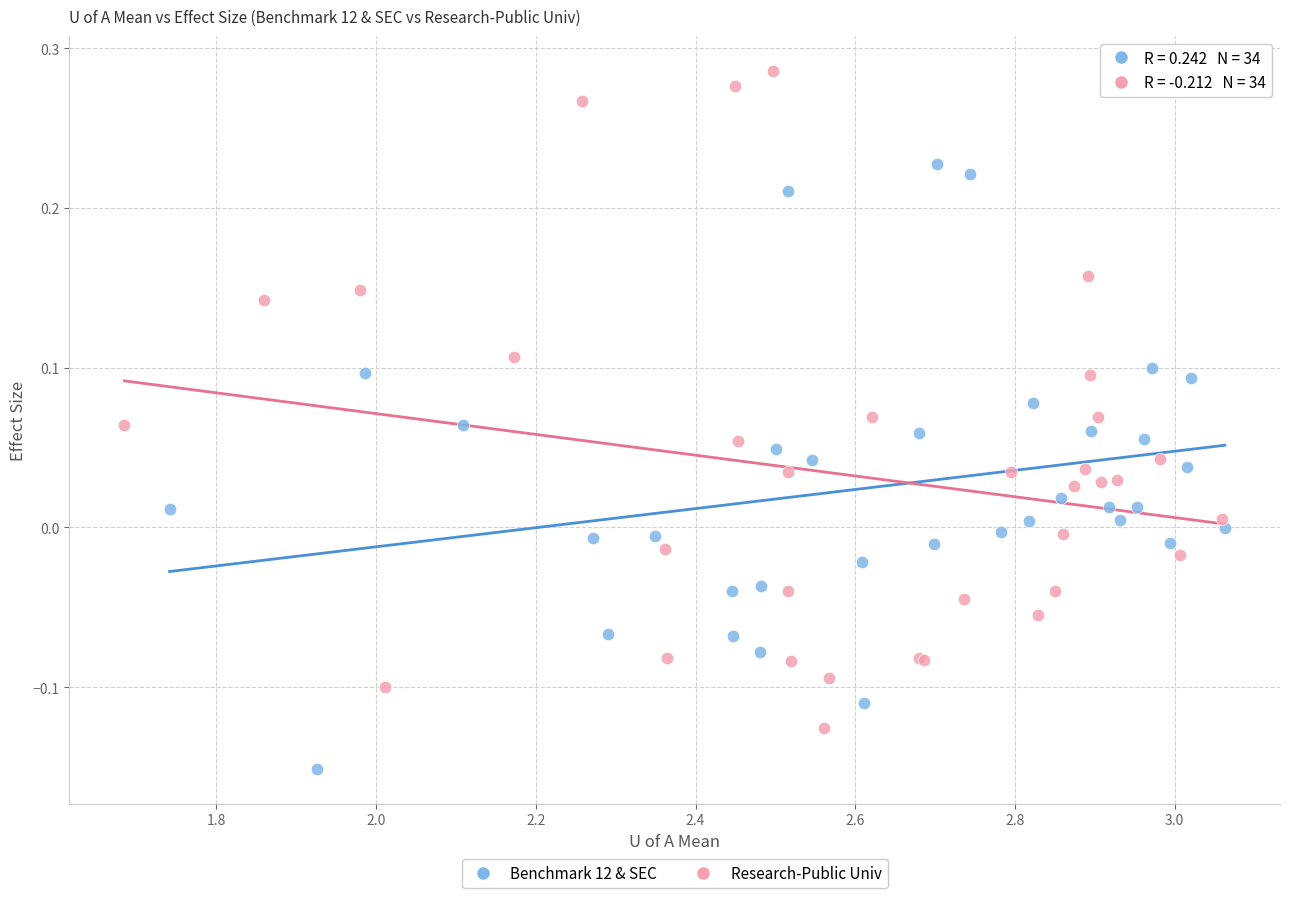

Which series contains the highest Y value?

Research-Public Univ